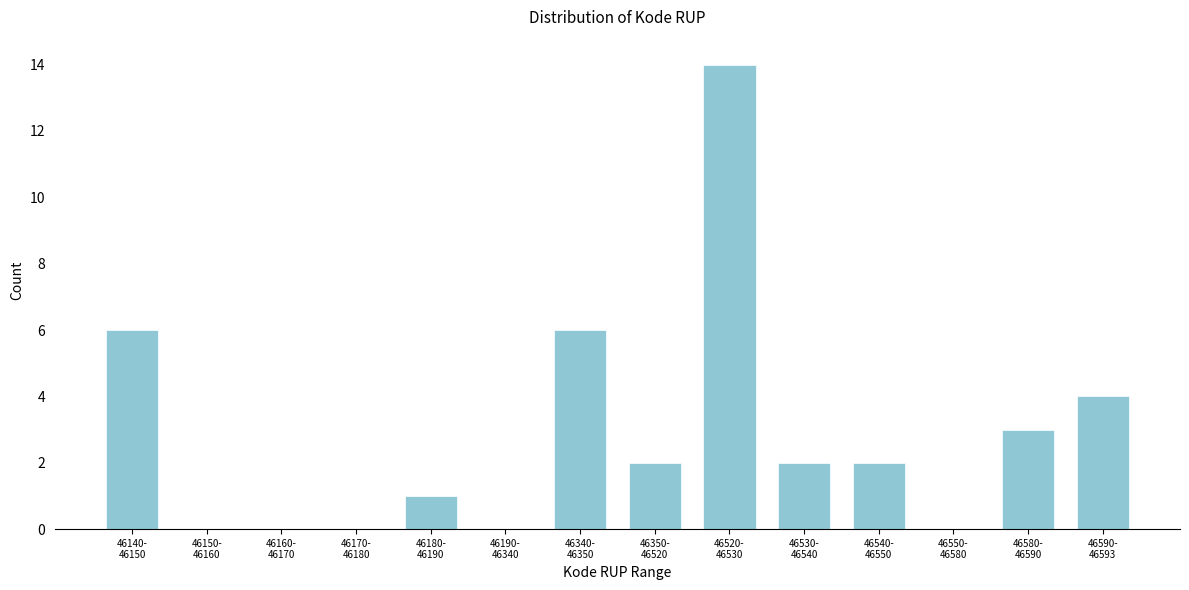

What is the sum of all values?

40